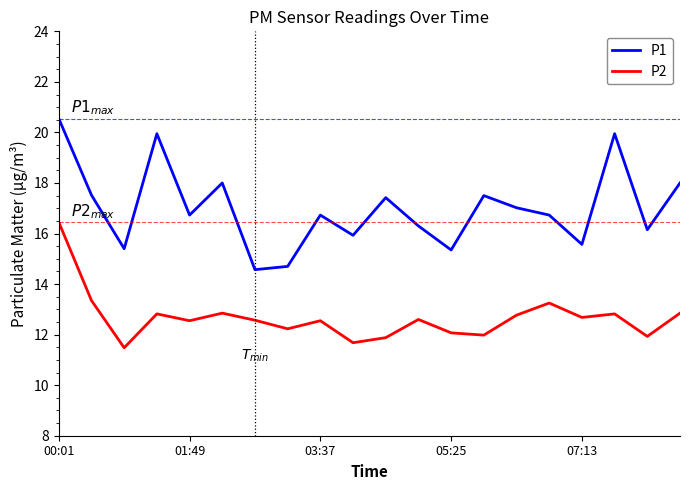

Which series has the widest spread of values?

P1